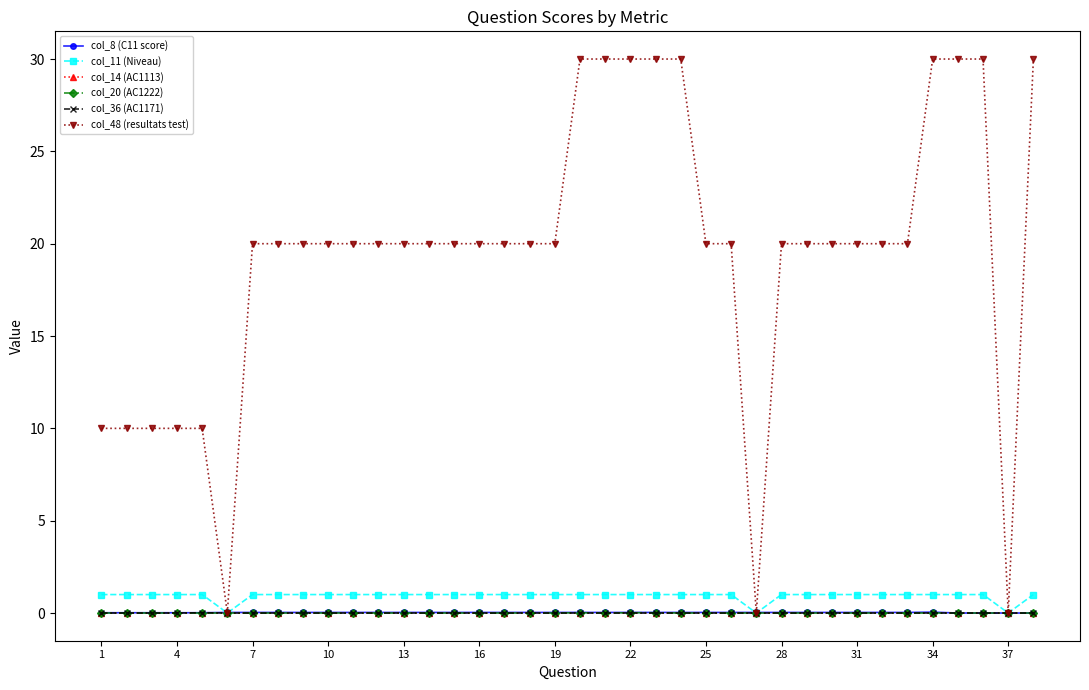

Which series has the widest spread of values?

col_48 (resultats test)